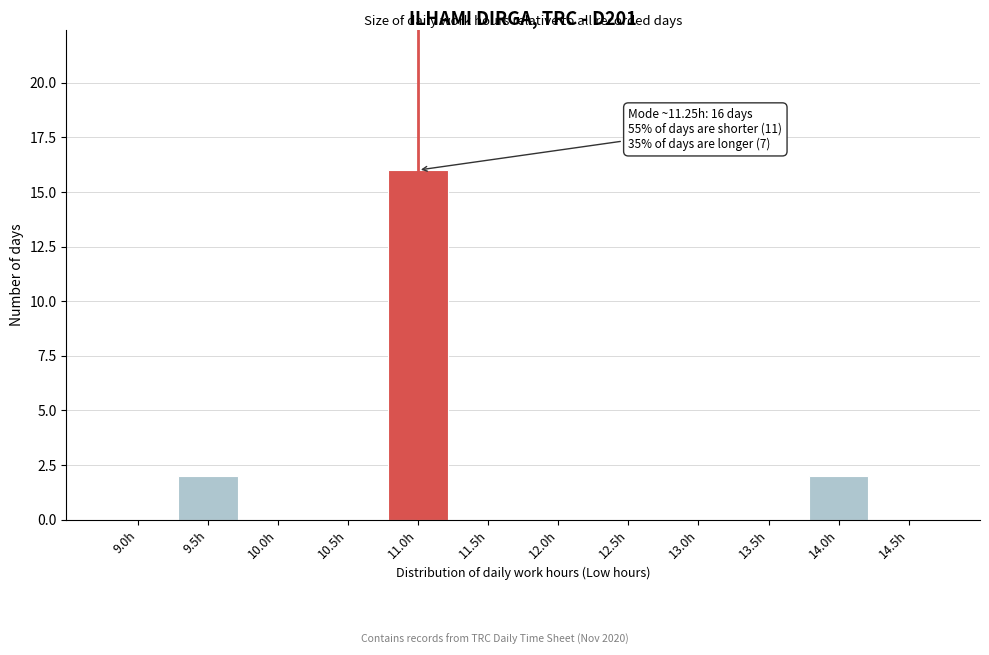

Reading left to right, list all the values displayed in this chart.

9.0h=0	9.5h=2	10.0h=0	10.5h=0	11.0h=16	11.5h=0	12.0h=0	12.5h=0	13.0h=0	13.5h=0	14.0h=2	14.5h=0